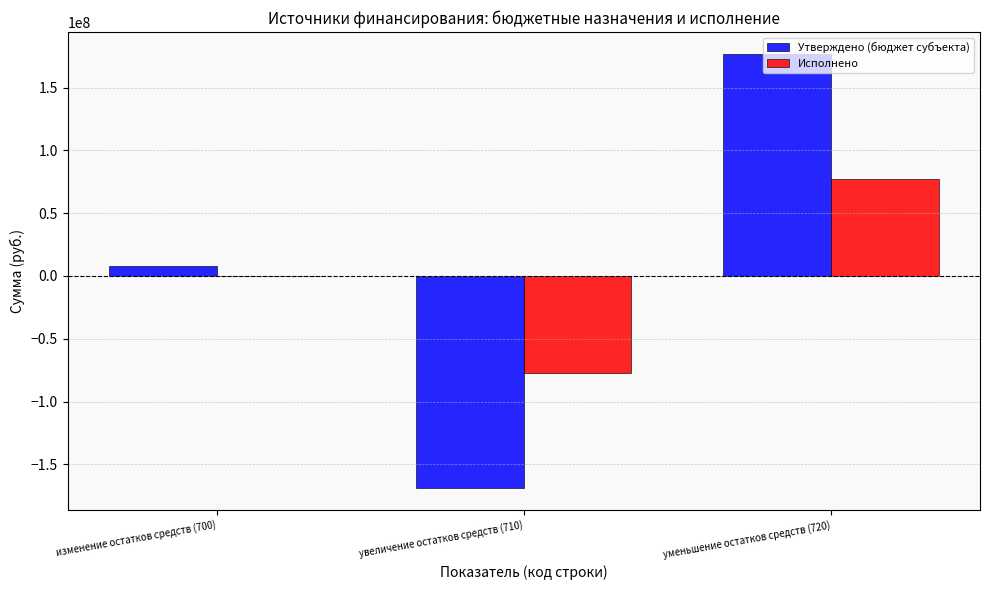

The value of Утверждено (бюджет субъекта) at увеличение остатков средств (710) is -221776556.2. True or false?

False